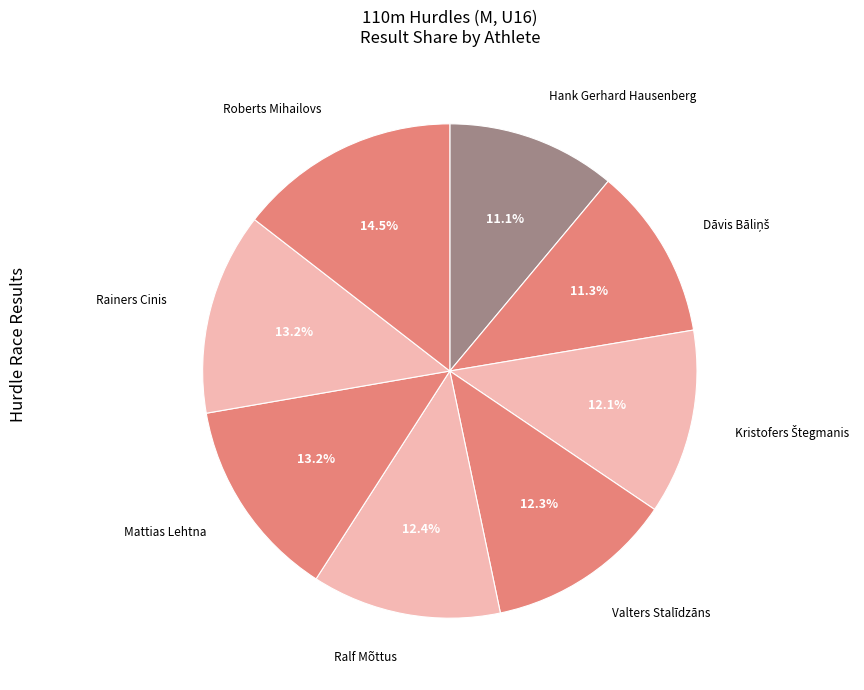

Combined, do Roberts Mihailovs and Rainers Cinis account for over 50%?

No